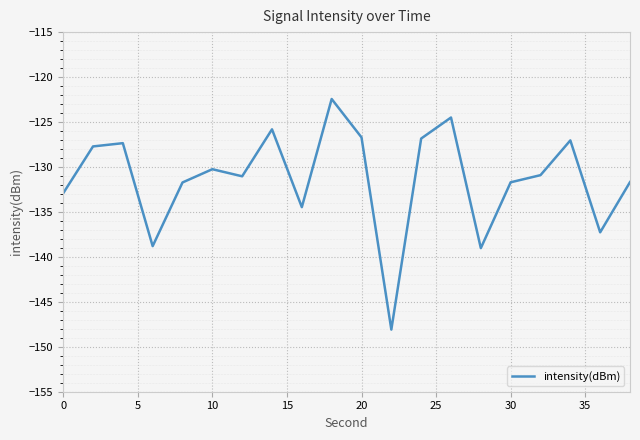

What is the minimum value shown in the chart?

-148.1